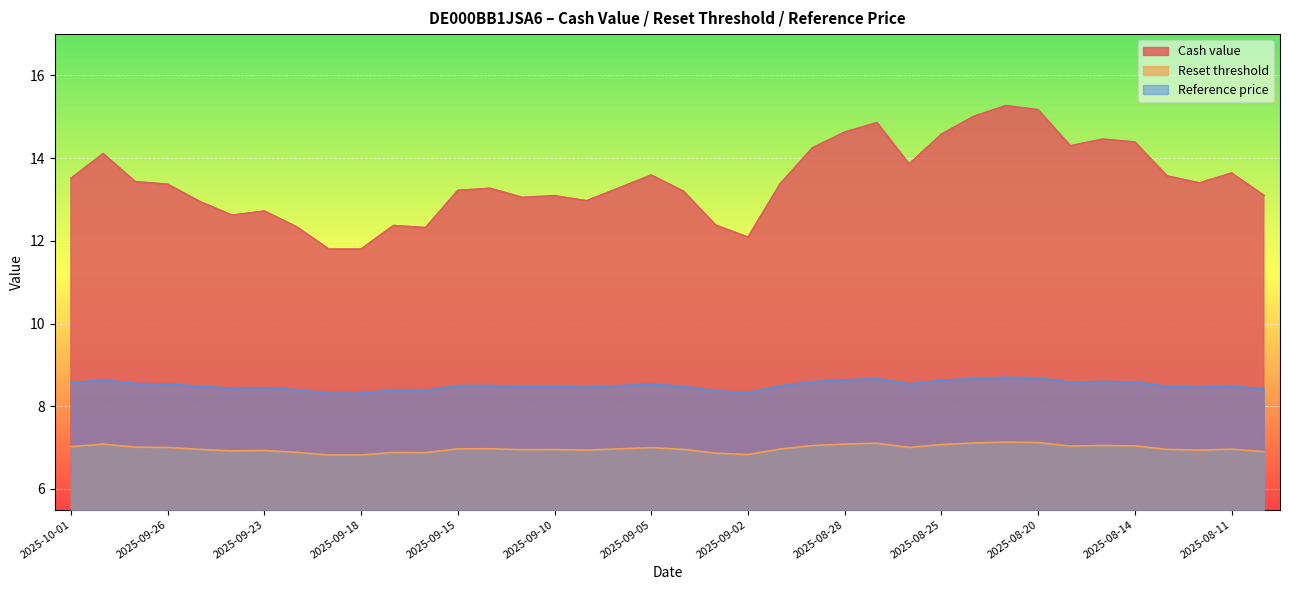

List the series in order of their peak value, highest first.

Cash value, Reference price, Reset threshold